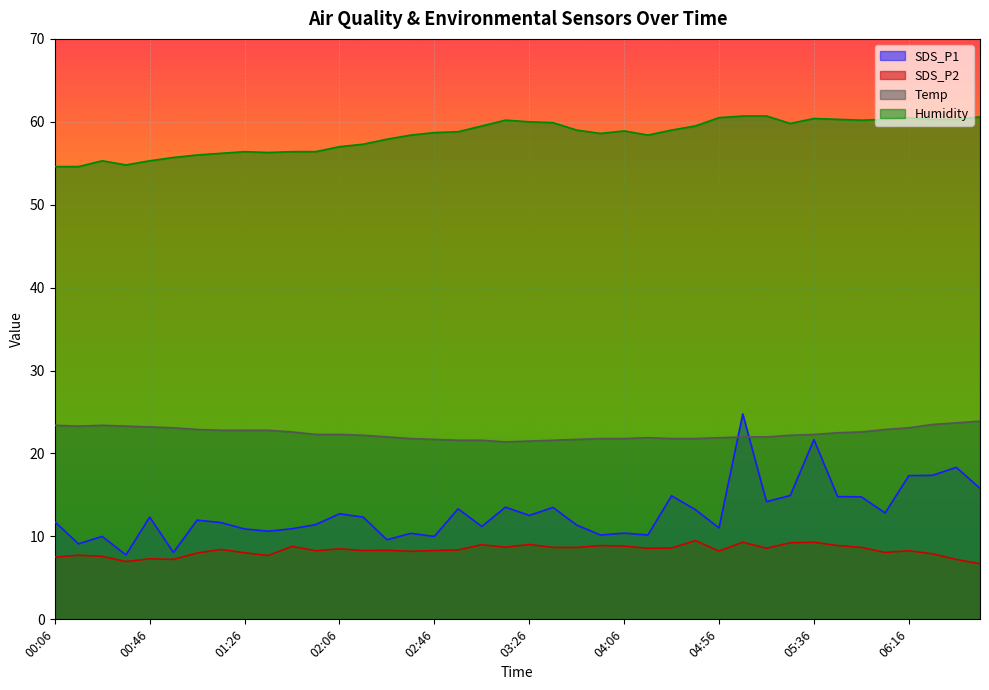

List the series in order of their peak value, highest first.

Humidity, SDS_P1, Temp, SDS_P2